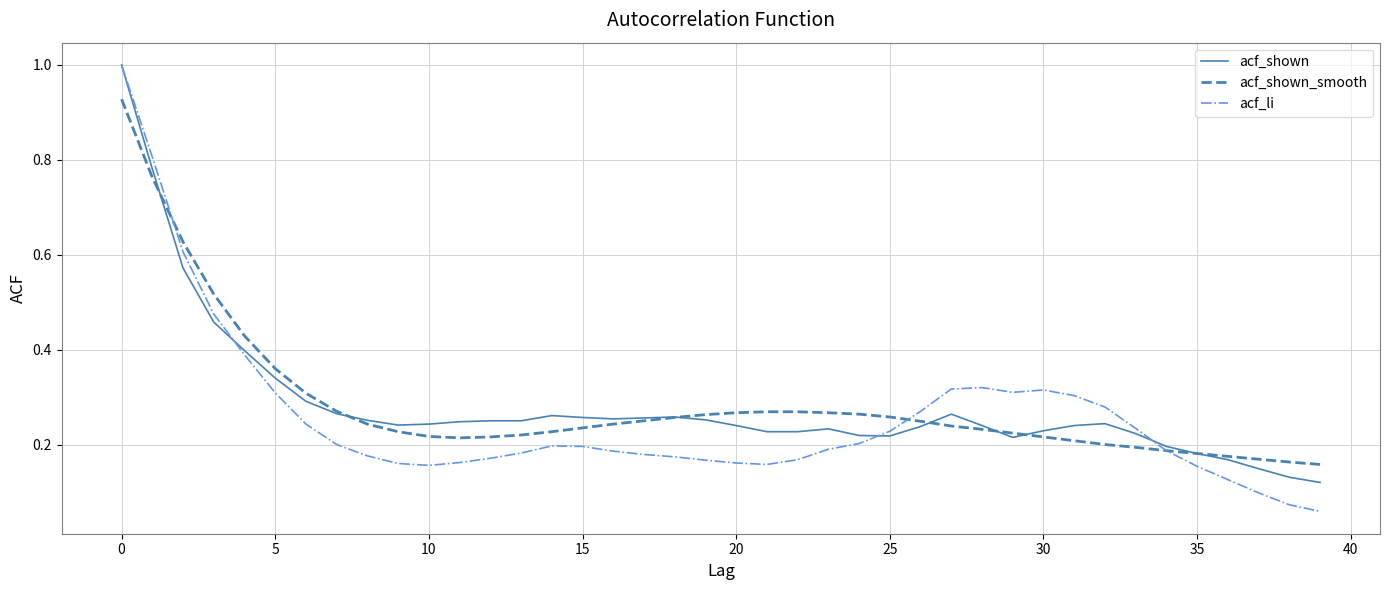

Which series ends up on top after the final intersection of acf_shown and acf_li?

acf_shown